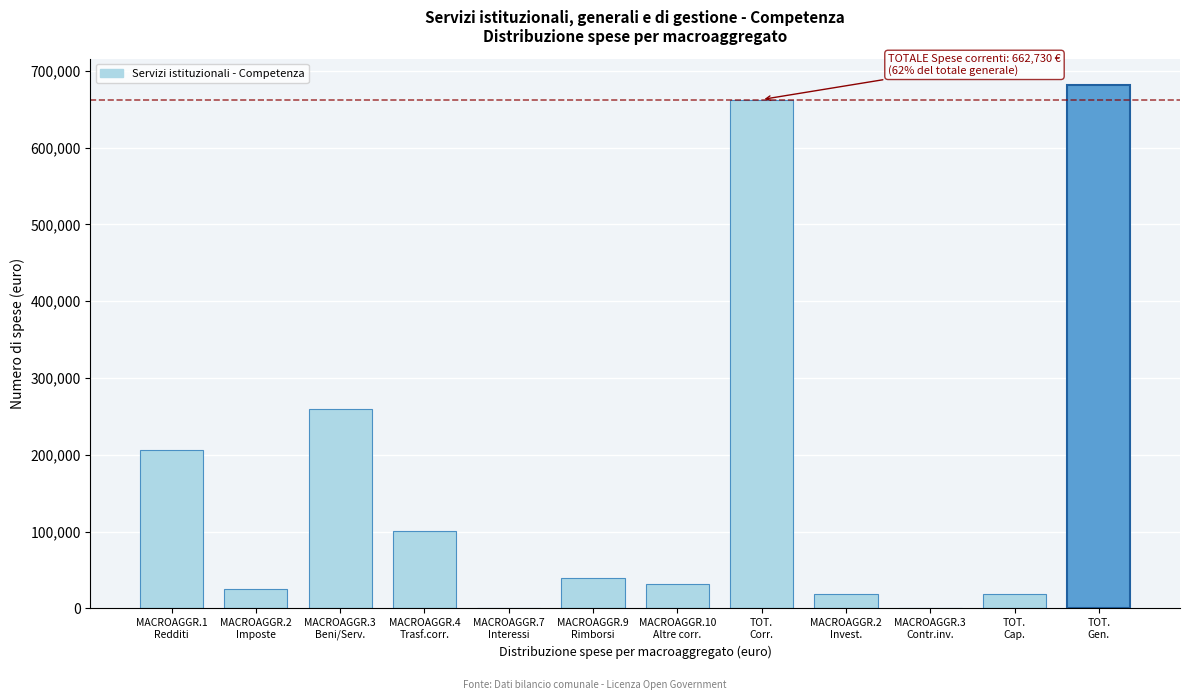

What is the sum of all values?

2045490